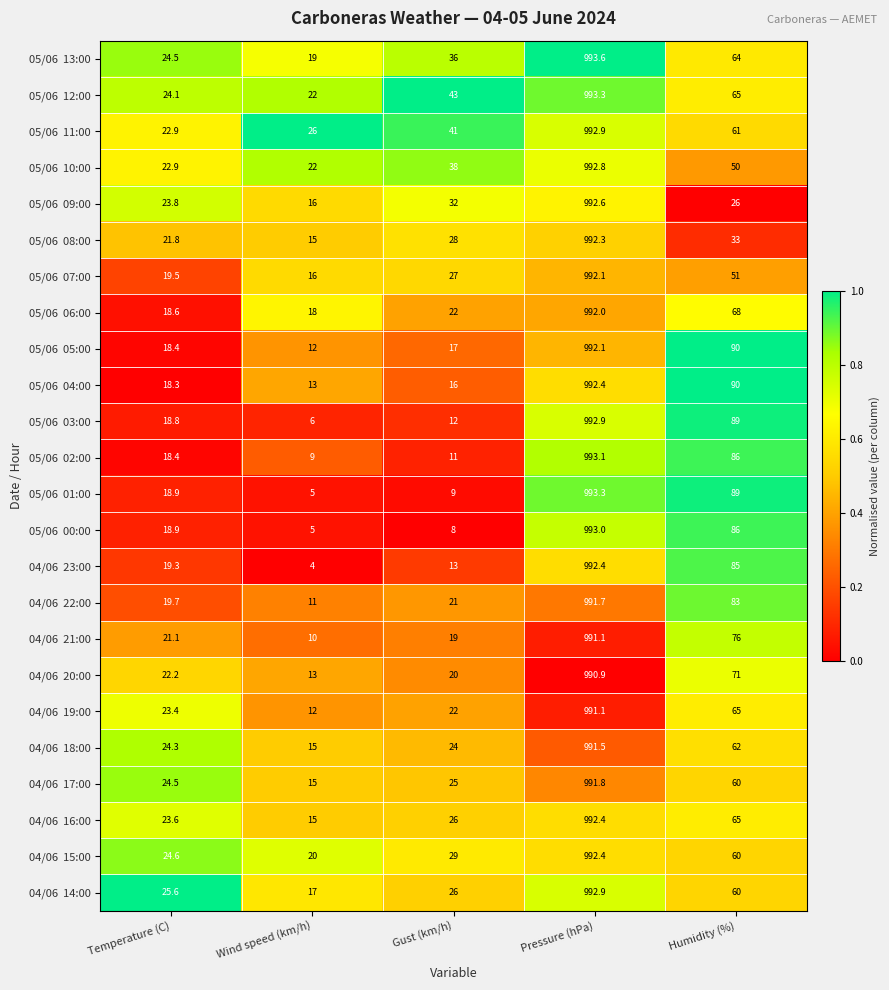

What is the smallest value displayed?

4.0